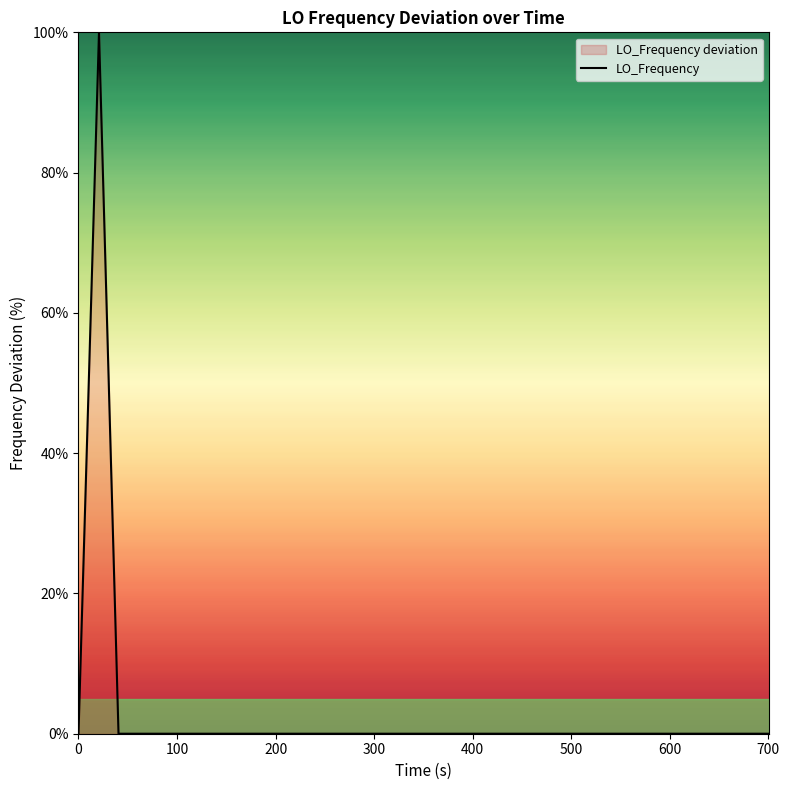

What is the maximum value shown in the chart?

100.0